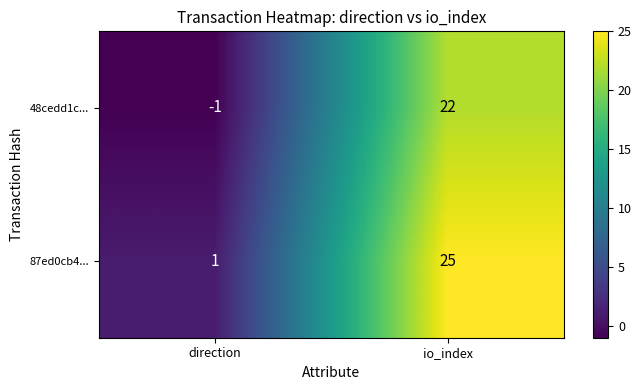

What is the difference between the highest and lowest values at direction?

2